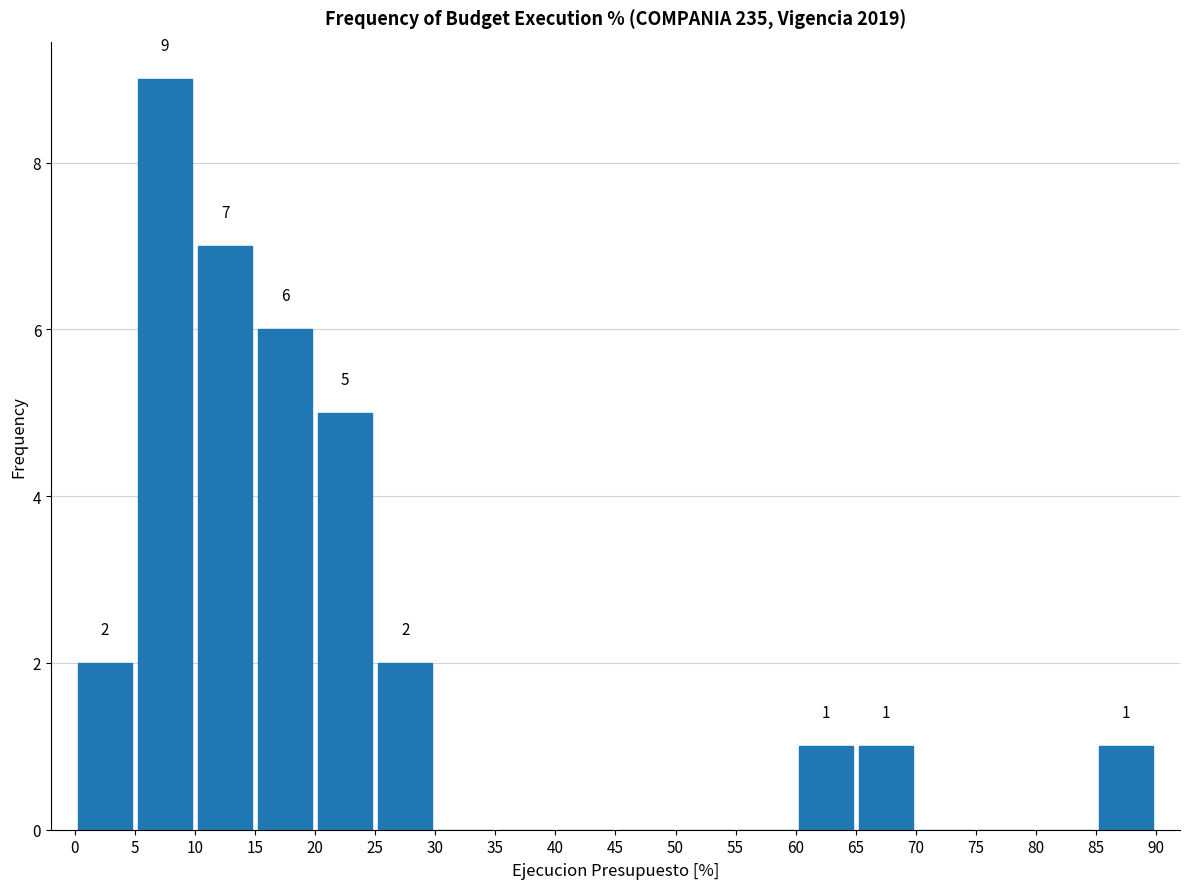

Over which range of the x-axis is the bar tallest?

5 to 10